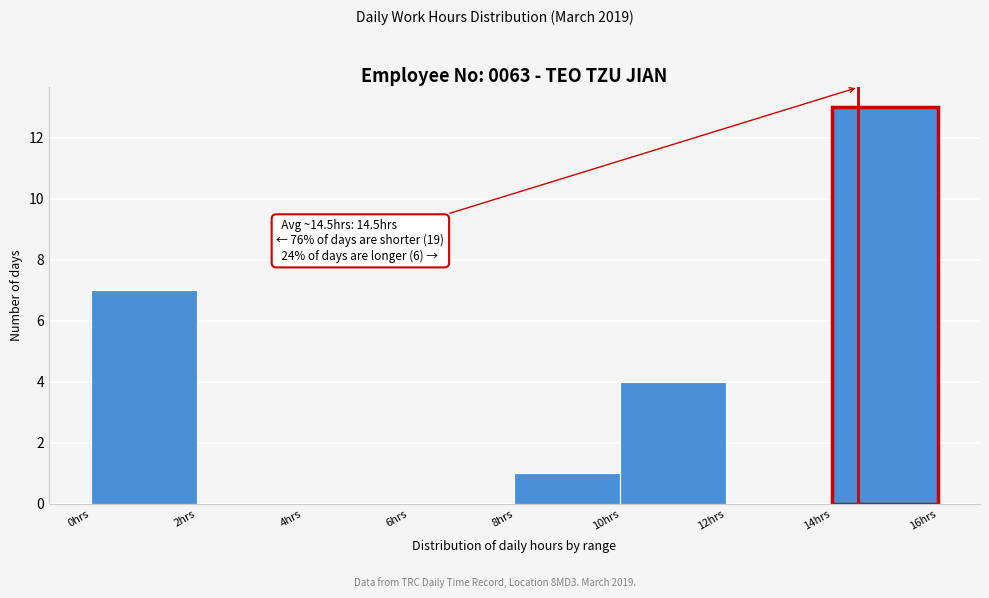

Over which range of the x-axis is the bar tallest?

14 to 16